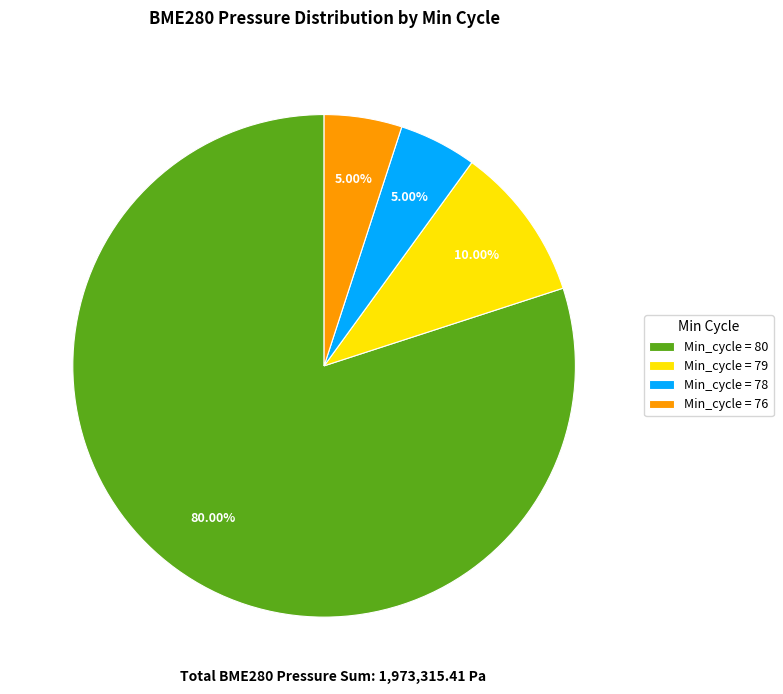

Between Min_cycle = 80 and Min_cycle = 76, which is larger?

Min_cycle = 80